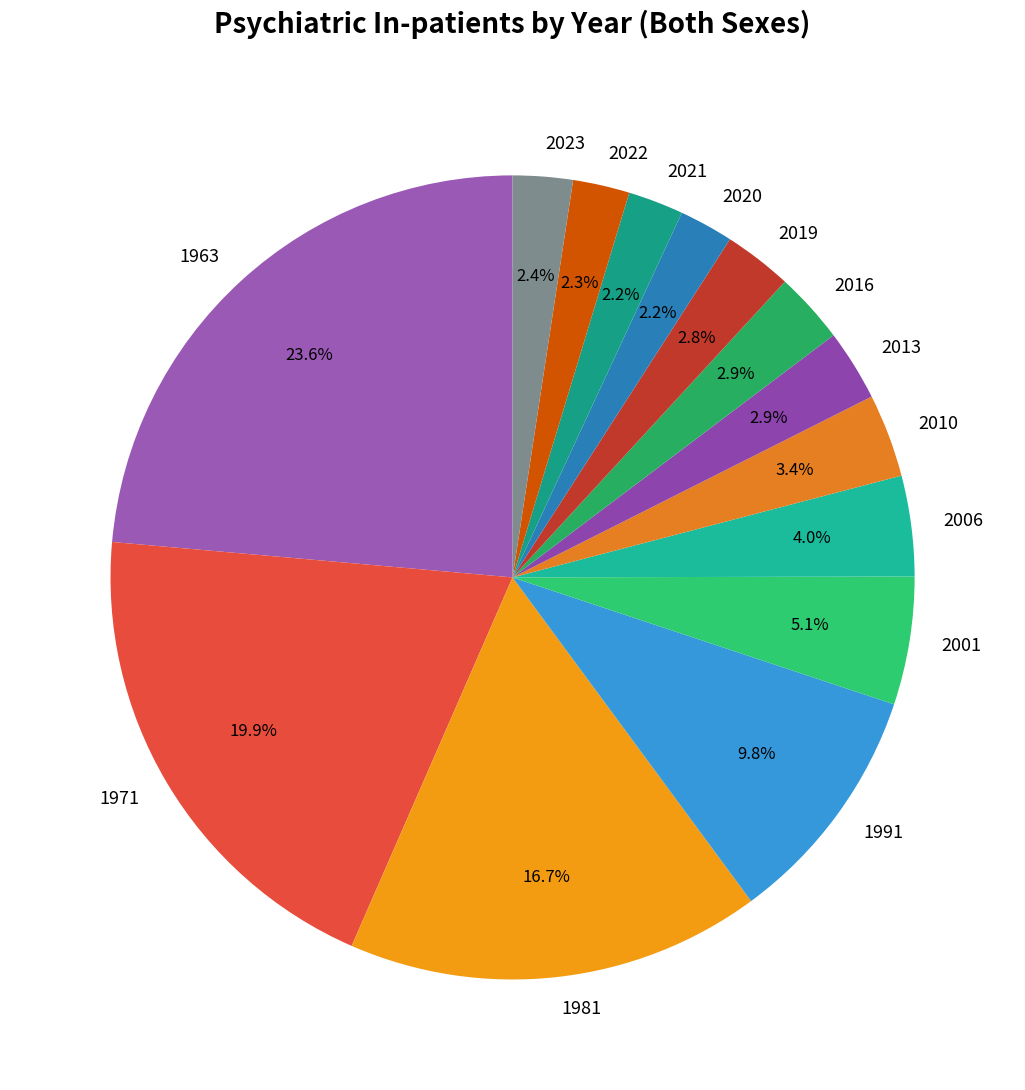

To the nearest percent, what is the difference between the 2021 and 1991 slice percentages?

8%